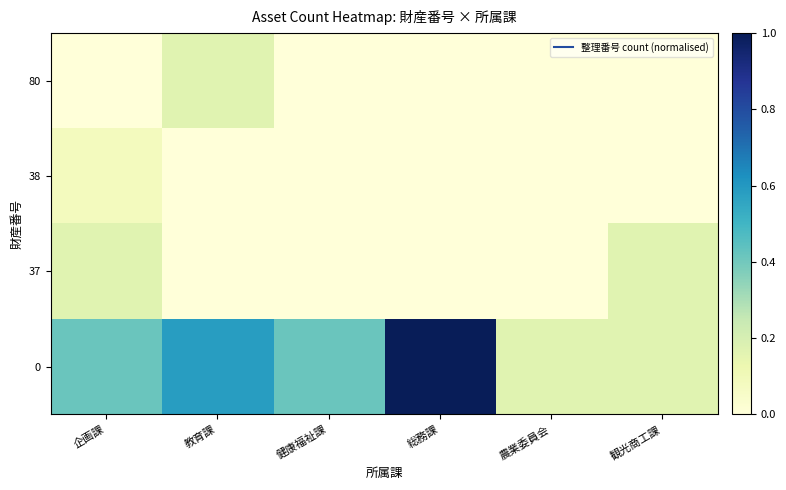

Reading right to left, what are all the values shown in this chart?

0: 観光商工課=0.2	農業委員会=0.2	総務課=1.0	健康福祉課=0.4	教育課=0.6	企画課=0.4
37: 観光商工課=0.2	農業委員会=0.0	総務課=0.0	健康福祉課=0.0	教育課=0.0	企画課=0.2
38: 観光商工課=0.0	農業委員会=0.0	総務課=0.0	健康福祉課=0.0	教育課=0.0	企画課=0.1
80: 観光商工課=0.0	農業委員会=0.0	総務課=0.0	健康福祉課=0.0	教育課=0.2	企画課=0.0